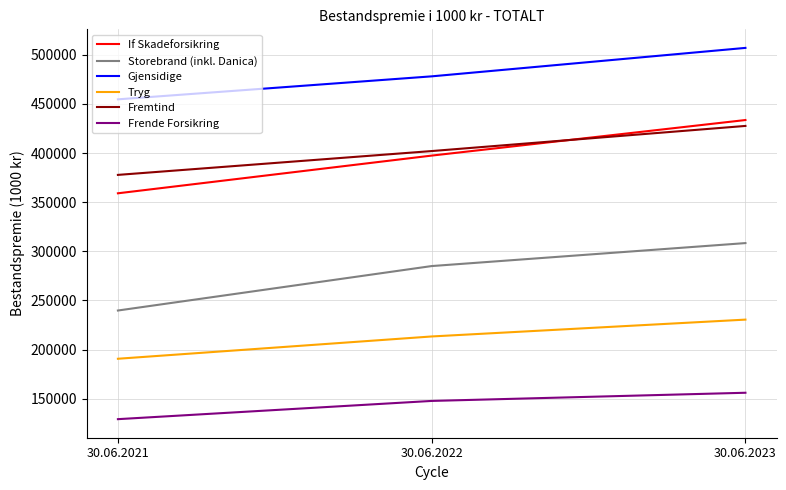

Count the Frende Forsikring values in the range 129190 to 156066.

3